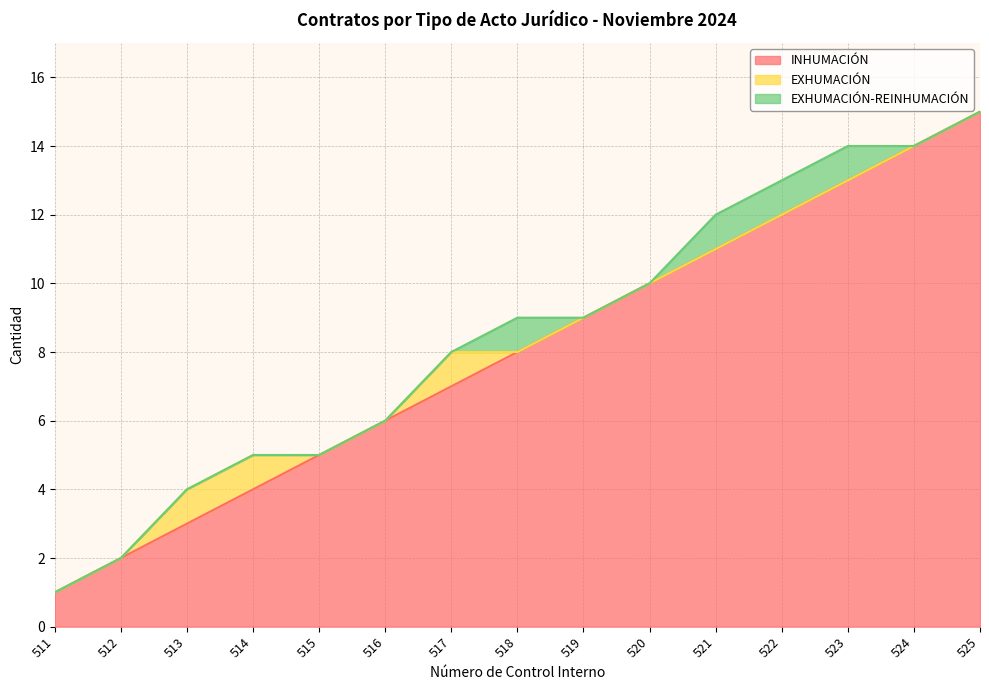

At which category does the chart reach its peak across all series?

525